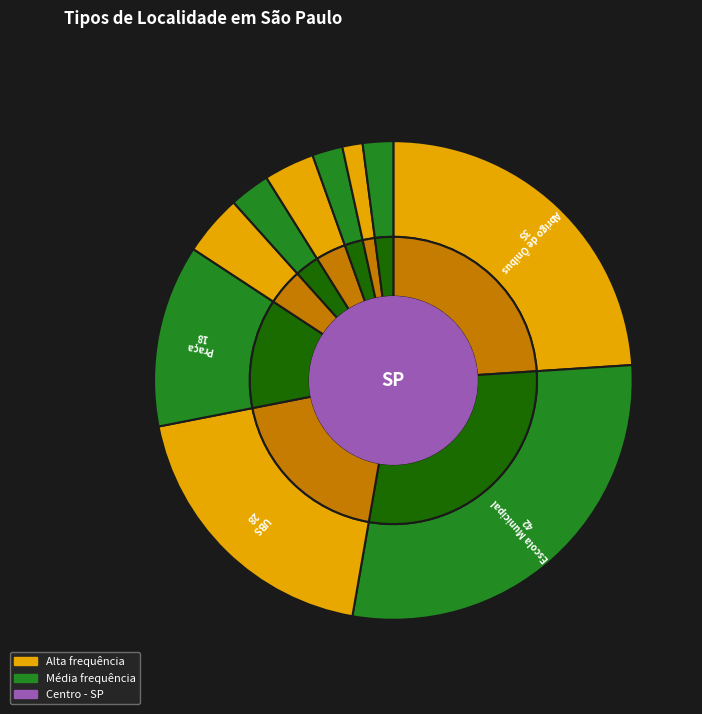

Is there any slice that represents more than half of the pie?

No